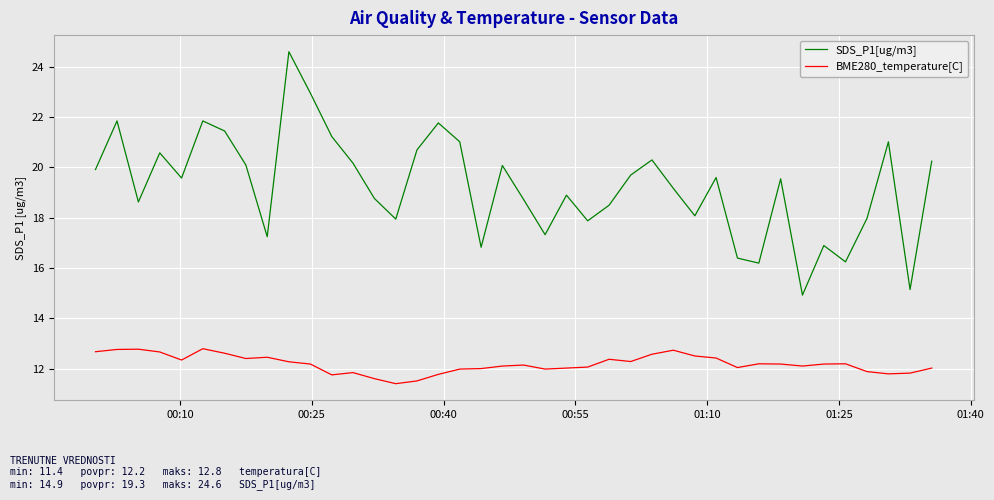

Rank the series by their maximum value, from lowest to highest.

BME280_temperature[C], SDS_P1[ug/m3]